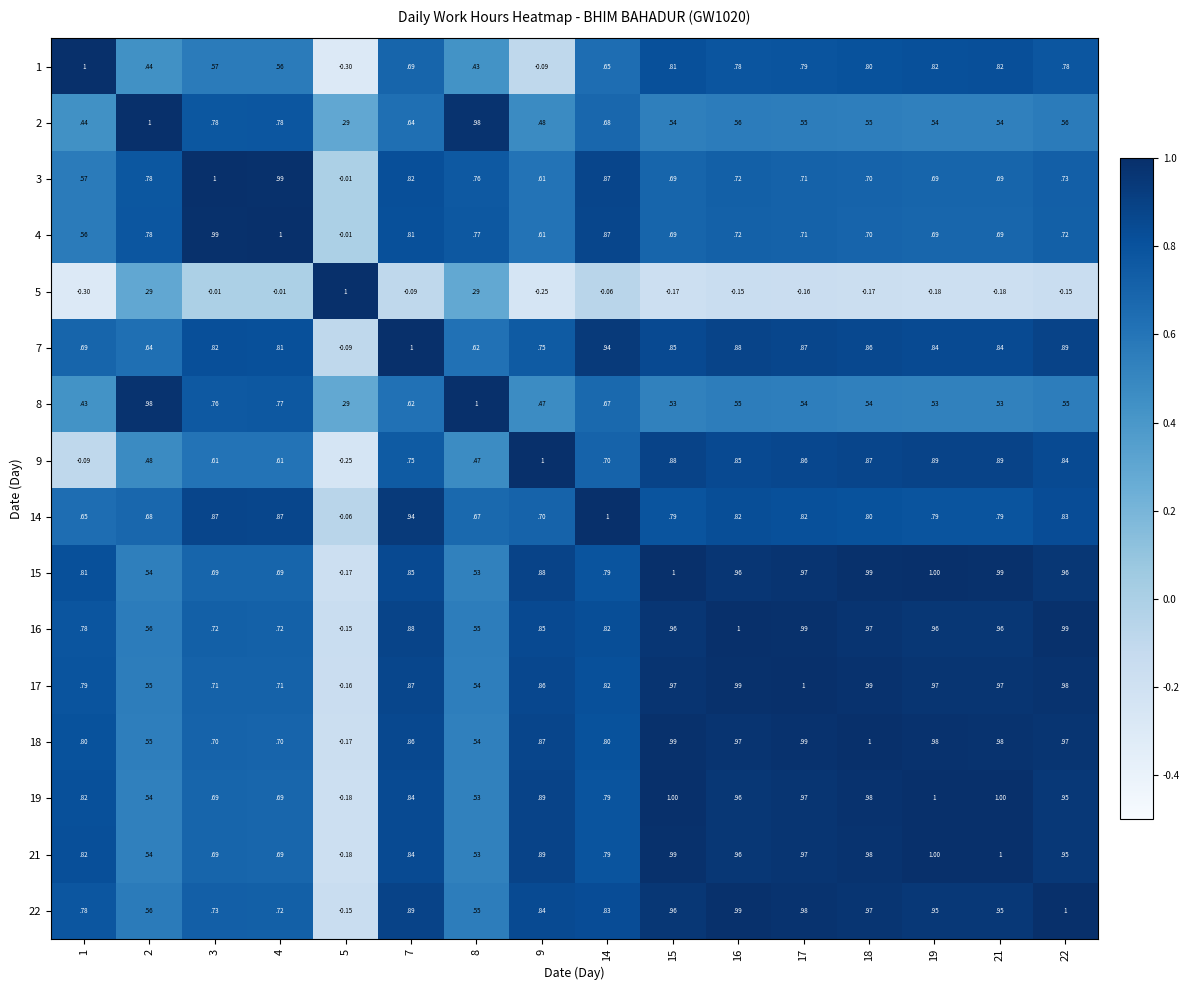

Is the value of 9 at 7 greater than the value of 15 at 2?

Yes